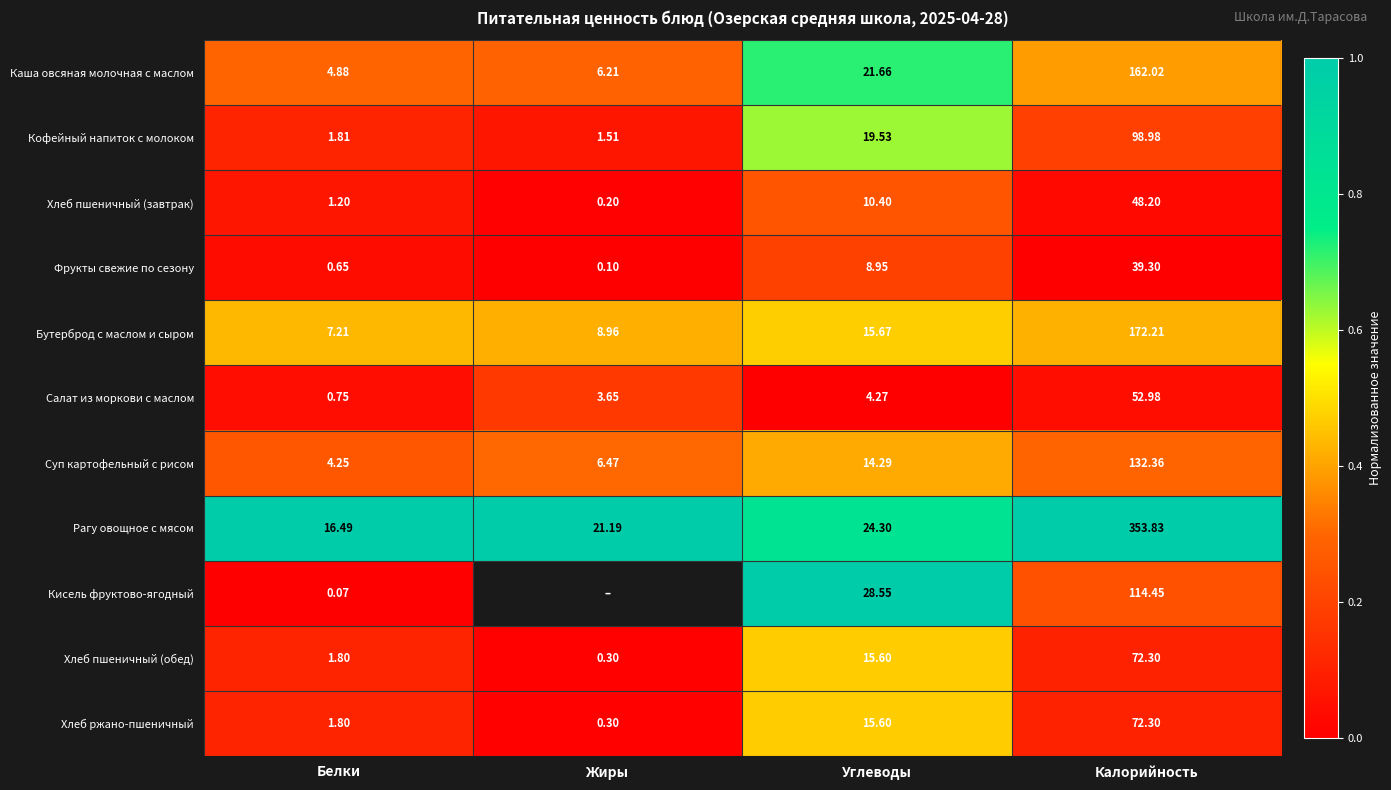

Which category has the highest value in the Хлеб ржано-пшеничный series?

Калорийность